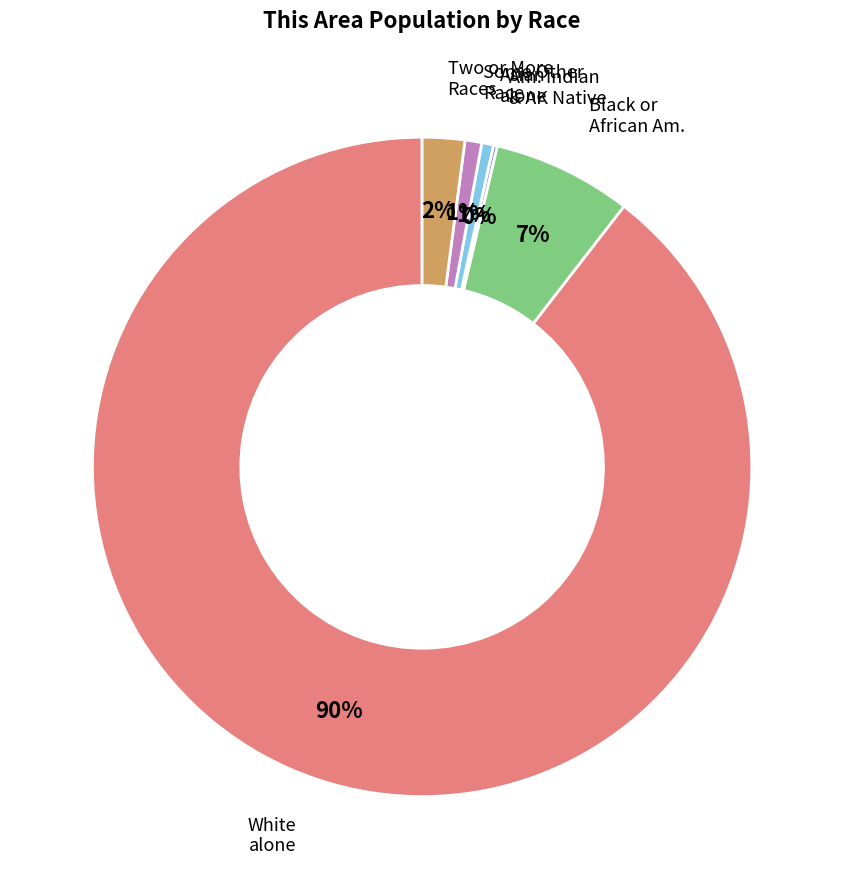

Which has a higher value, Some Other Race or Black or African Am.?

Black or African Am.